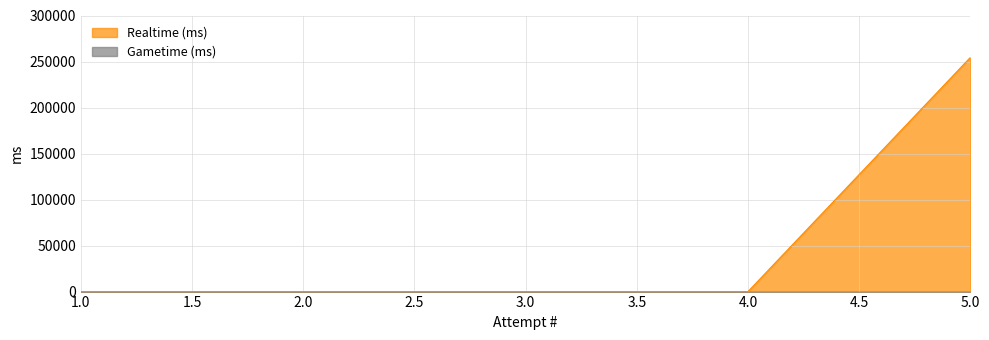

Which label corresponds to the largest value in the chart?

5.0